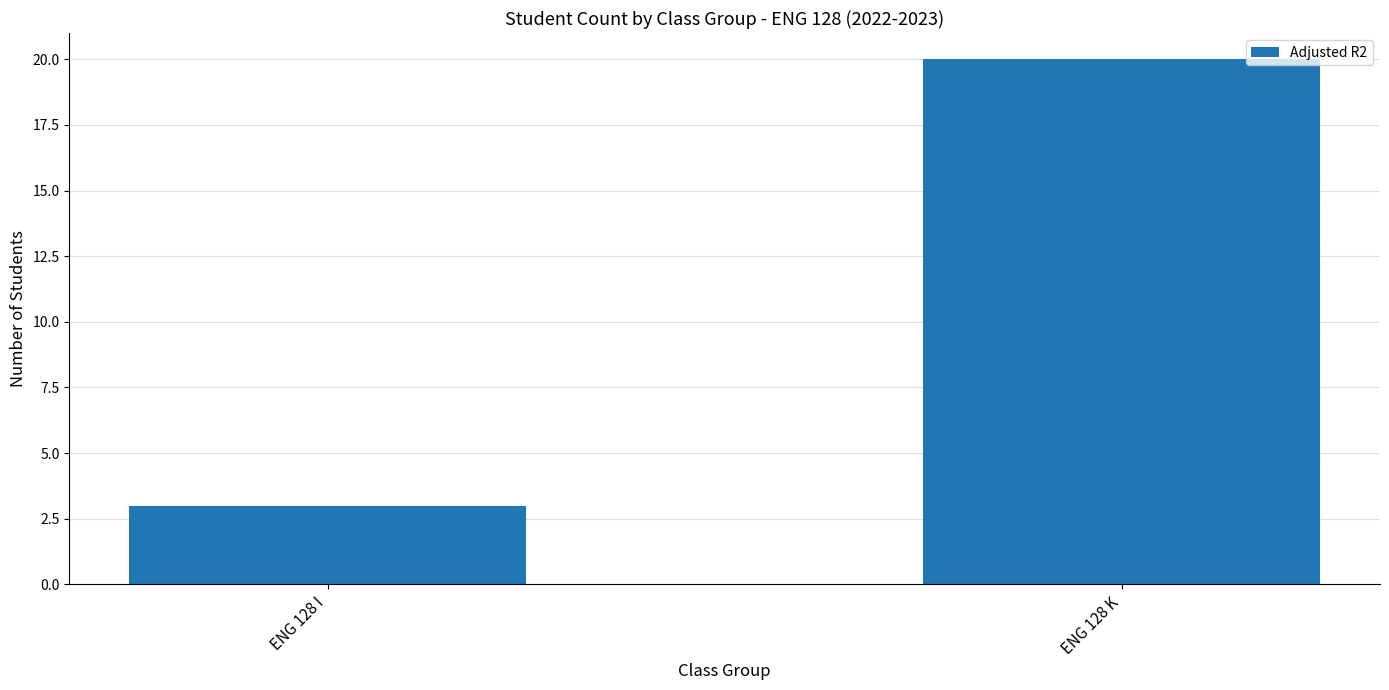

Which category has the lowest value across all series?

ENG 128 I